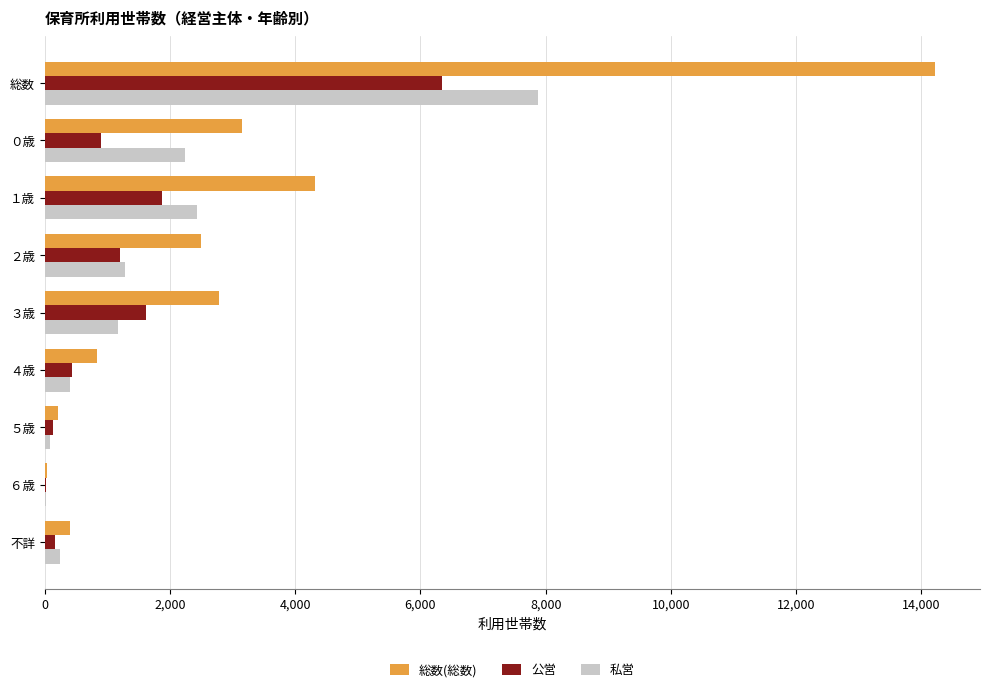

Is the value of 私営 at ０歳 greater than the value of 総数(総数) at ３歳?

No